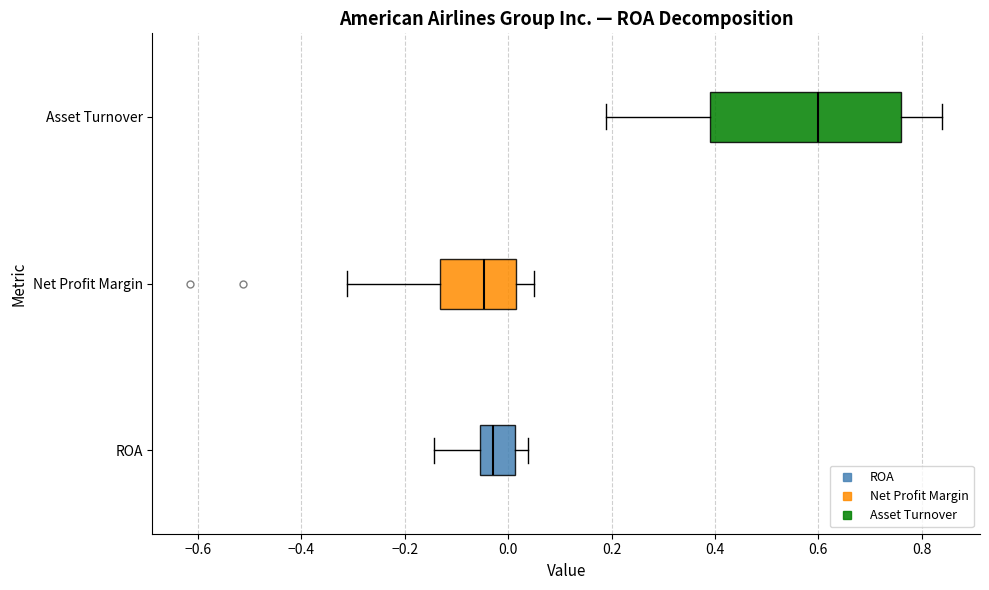

Reading bottom to top, transcribe this box plot: for each box, give where its median line is, the range the box spans, and where its two whiskers end, as read against the x-axis. The values are not printed on the chart, so give them approximately, as read against the axis.

ROA: median -0.02, box -0.06 to 0.02, whiskers -0.14 to 0.04
Net Profit Margin: median -0.04, box -0.14 to 0.02, whiskers -0.32 to 0.04
Asset Turnover: median 0.60, box 0.40 to 0.76, whiskers 0.20 to 0.84